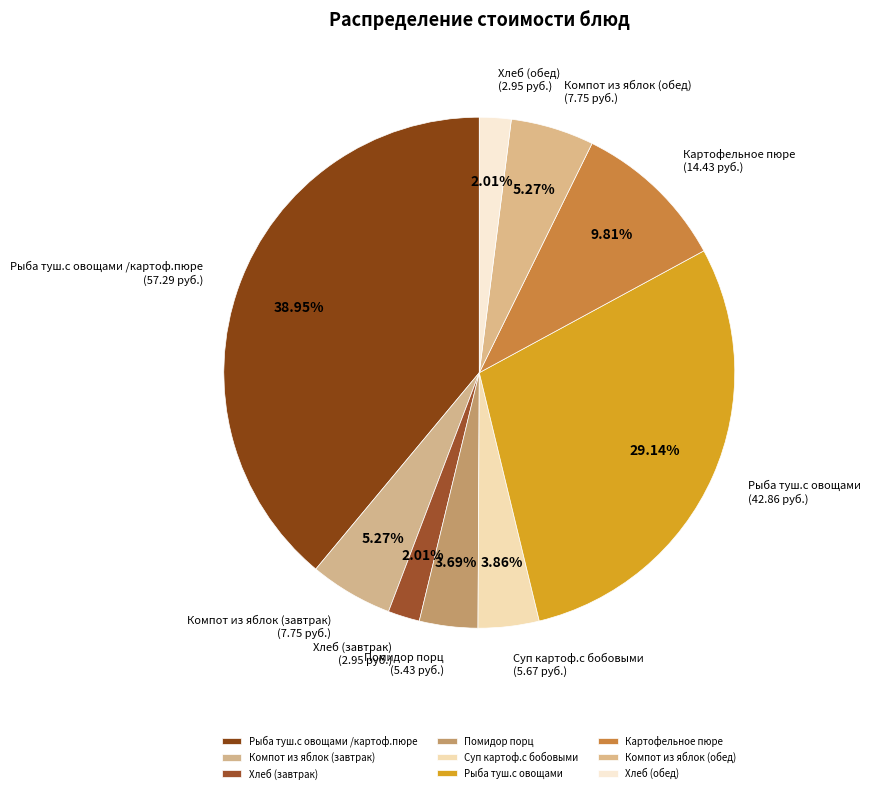

Which category has the biggest portion of the pie?

Рыба туш.с овощами /картоф.пюре